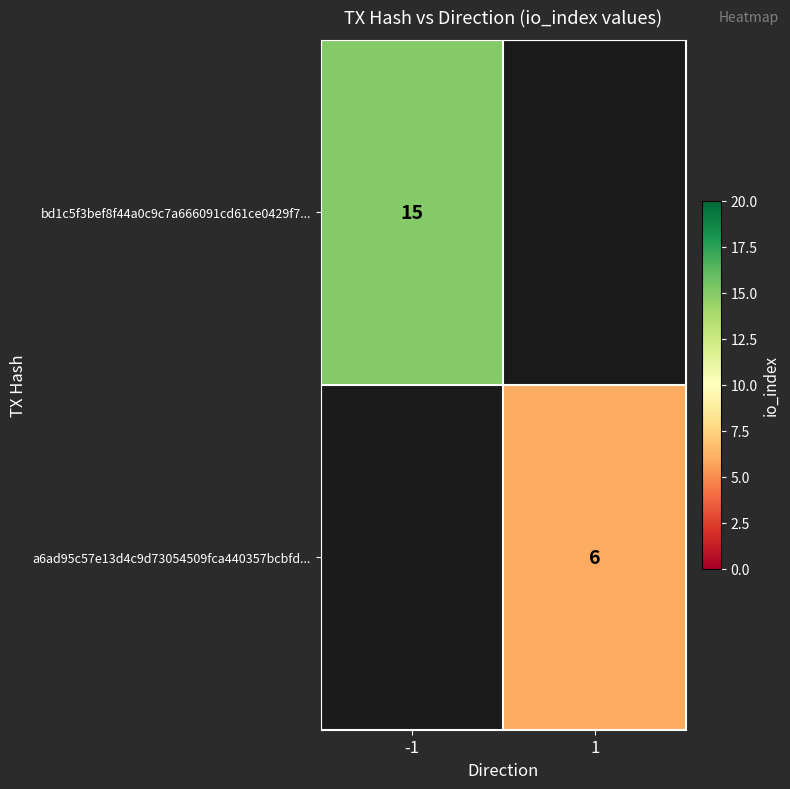

The a6ad95c57e13d4c9d73054509fca440357bcbfd... series shows 6 at 1. True or false?

True